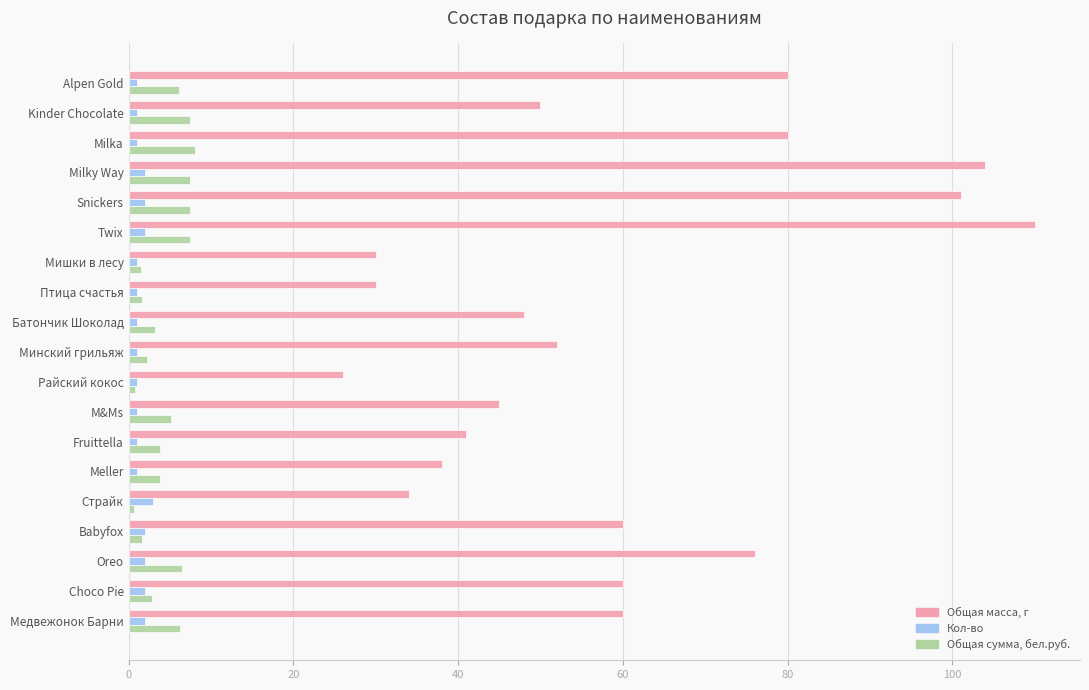

At which label does Общая масса, г reach its peak?

Twix